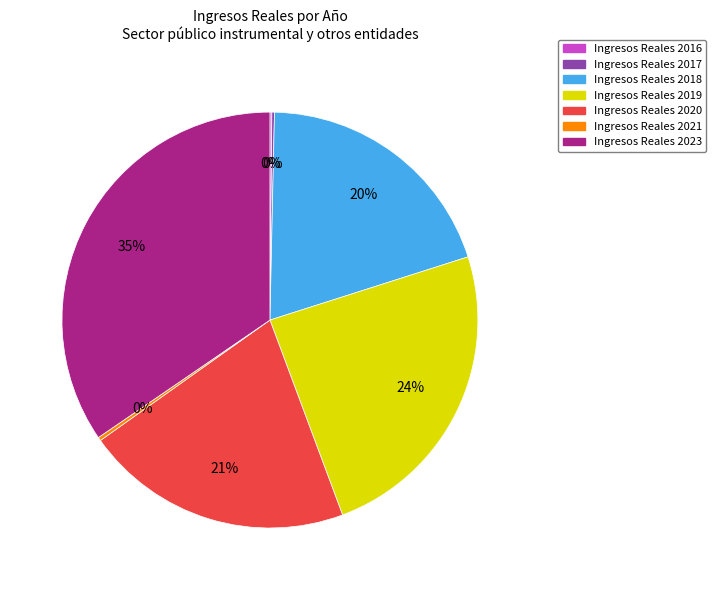

To the nearest percent, what is the average slice percentage?

14%